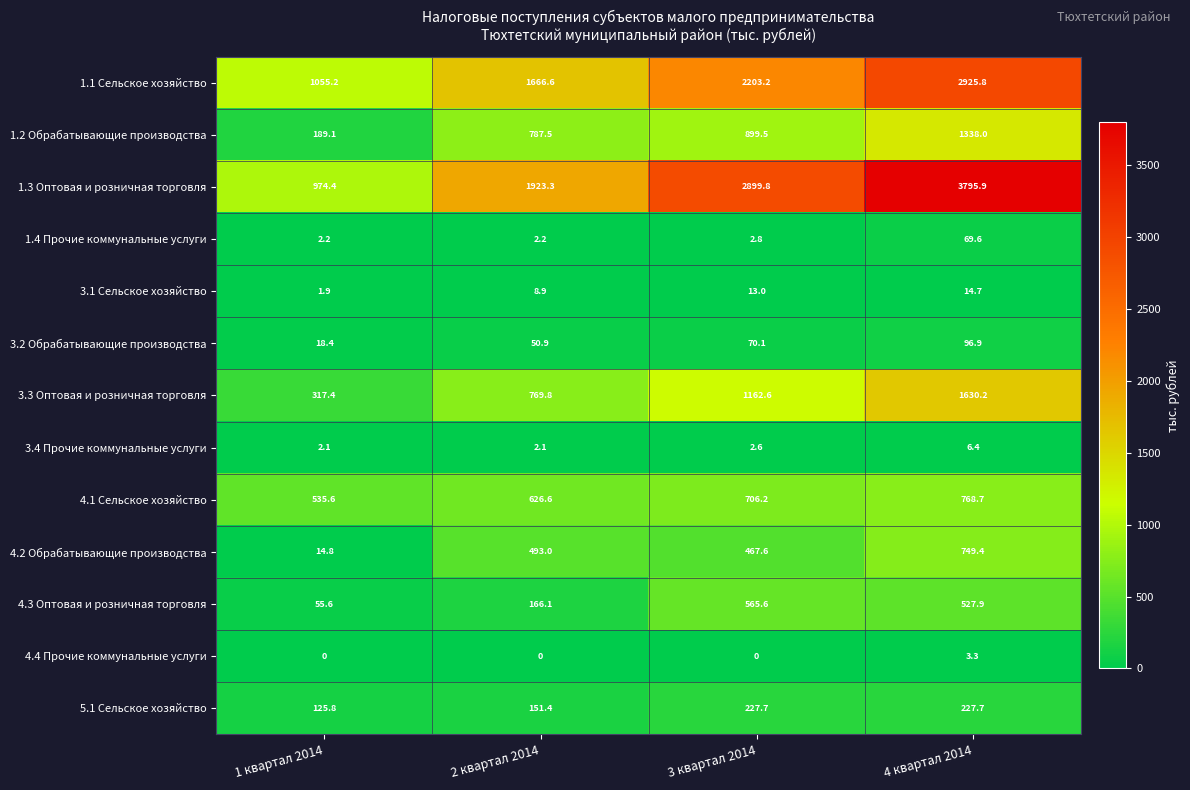

The 1.4 Прочие коммунальные услуги series shows 2.2 at 2 квартал 2014. True or false?

True